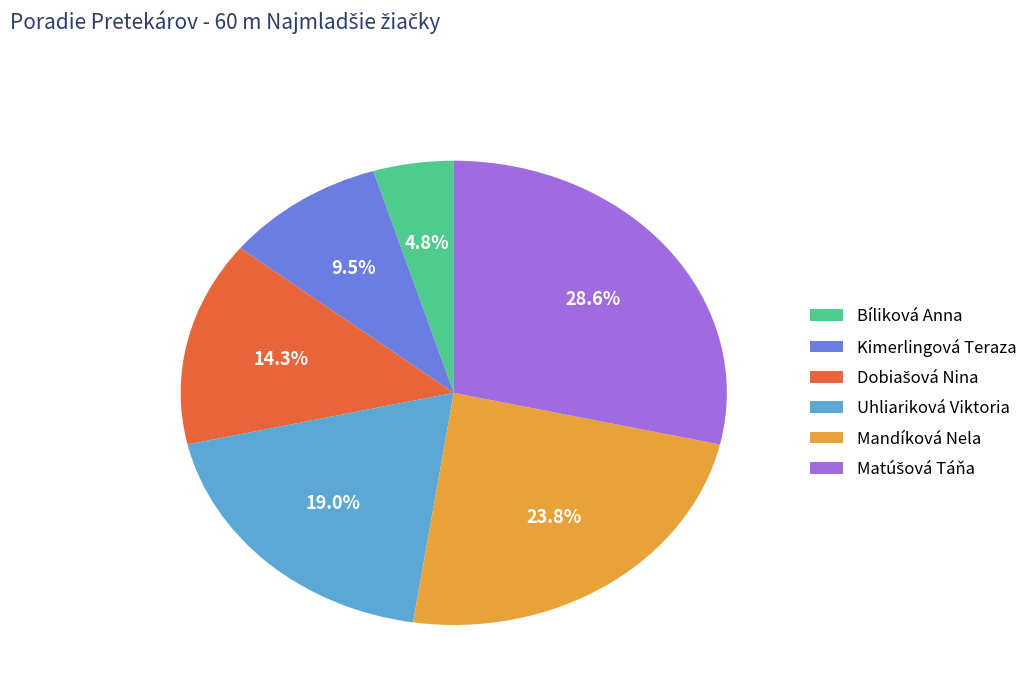

To the nearest percent, what is the average slice percentage?

17%